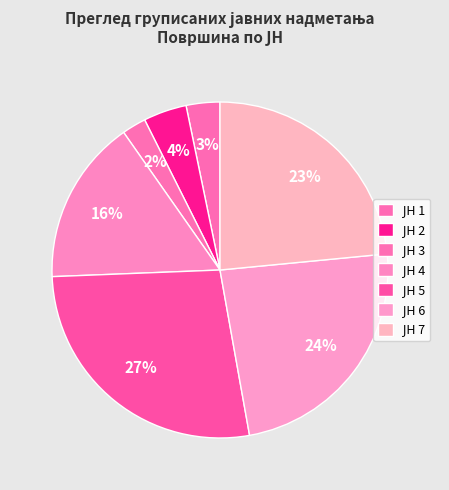

What portion of the pie excludes ЈН 1?

96.8%